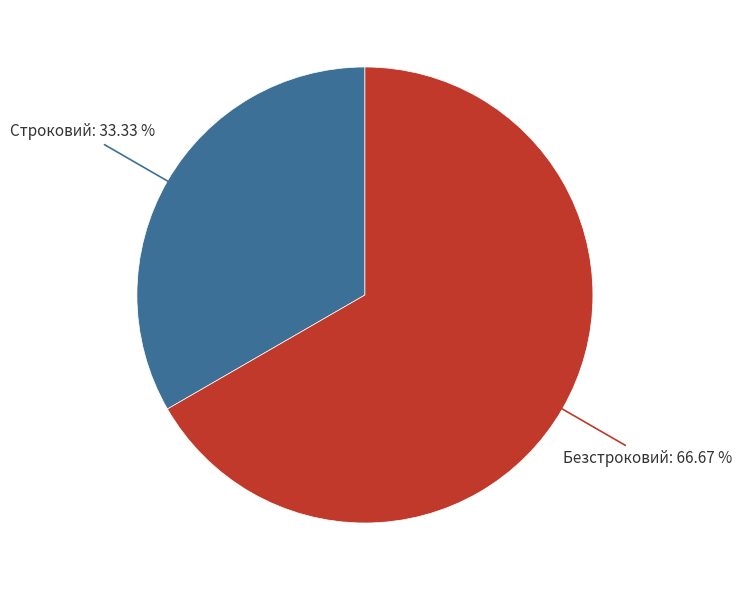

Is there a majority slice in this chart?

Yes